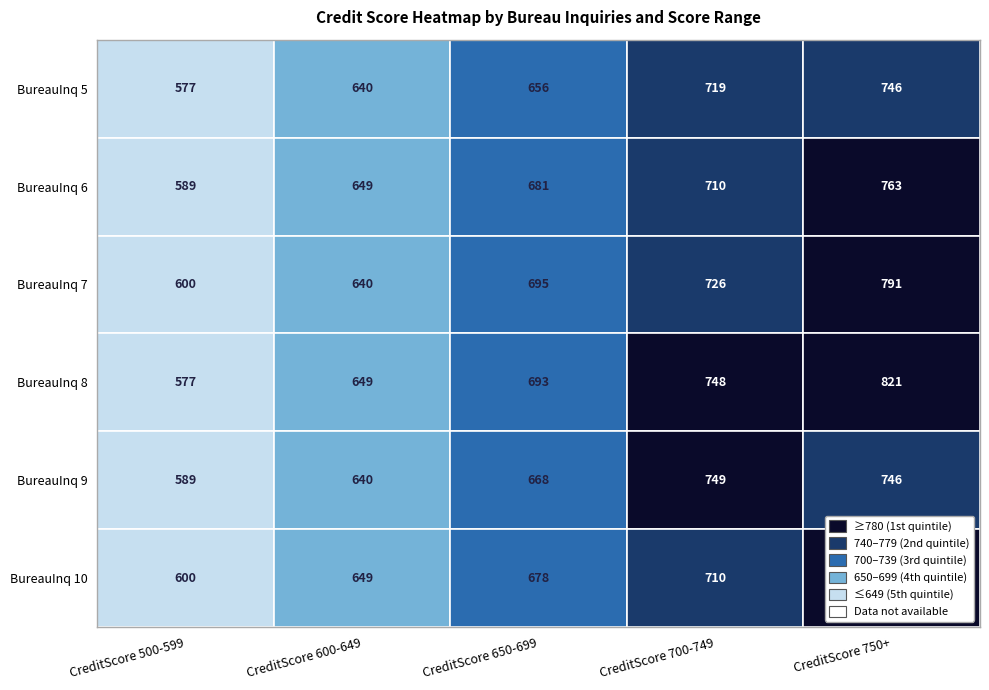

What is the difference between the maximum and minimum values in the CreditScore_range_500-599 series?

23